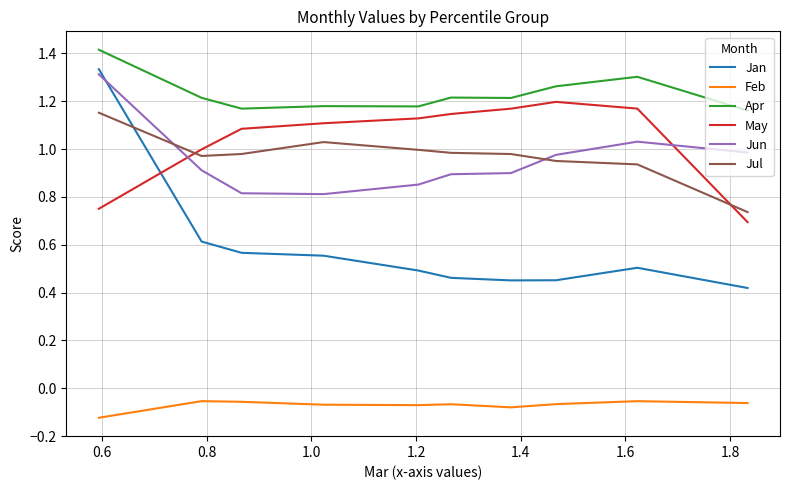

Which series has the largest range (max minus min)?

Jan